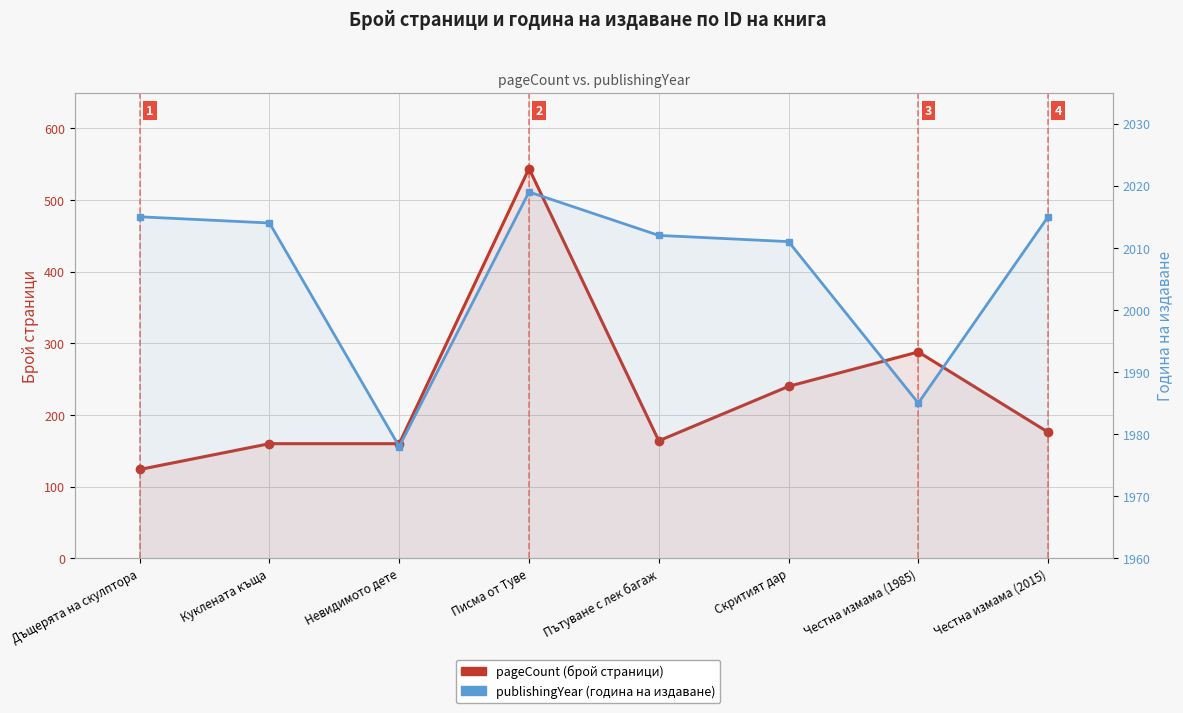

What position from the left is Пътуване с лек багаж?

5